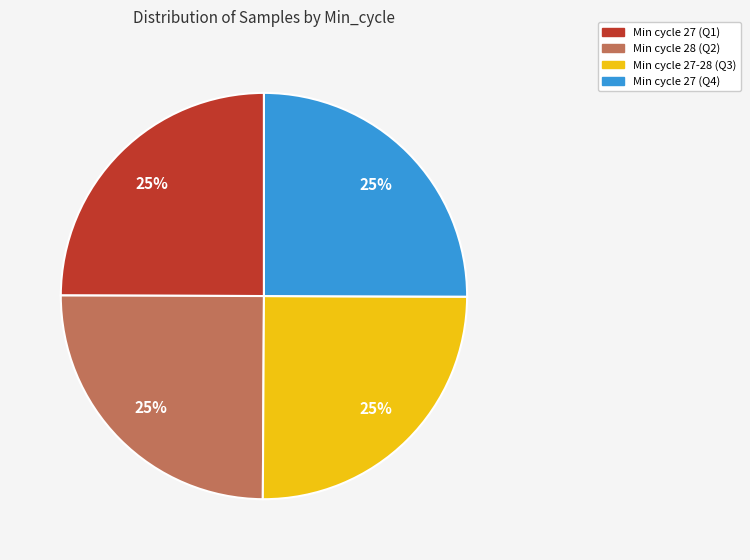

How many slices are in this pie chart?

4